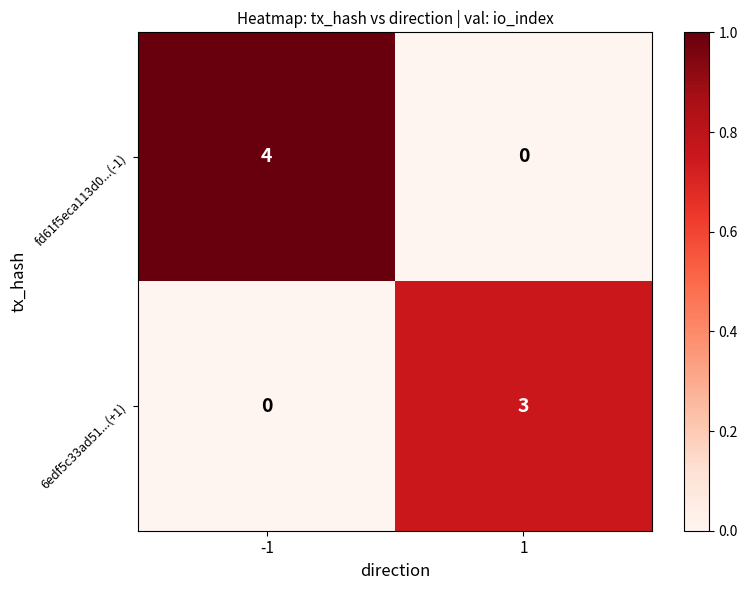

What value does the 6edf5c33ad51...(+1) series have at 1?

3